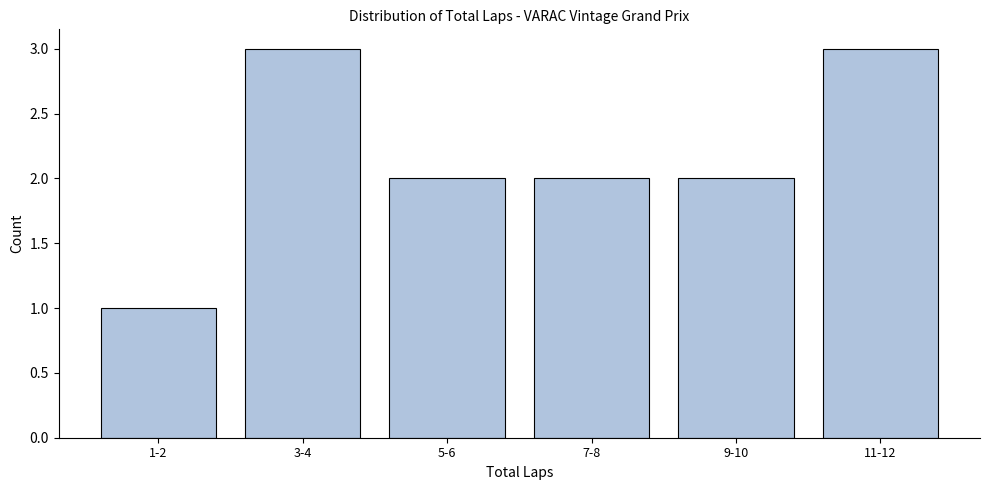

Reading right to left, list all the values displayed in this chart.

11-12=3	9-10=2	7-8=2	5-6=2	3-4=3	1-2=1